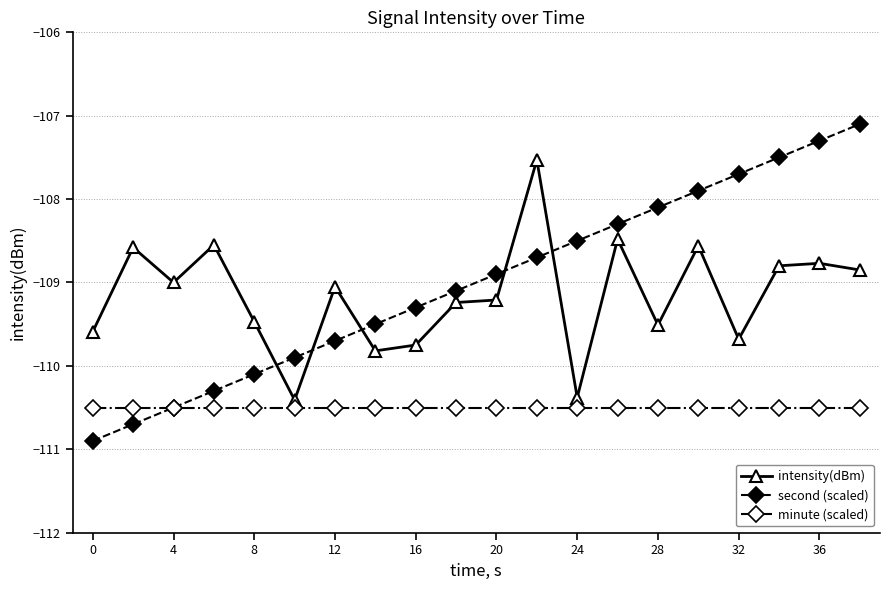

True or false: second (scaled) and intensity(dBm) cross at least once.

True